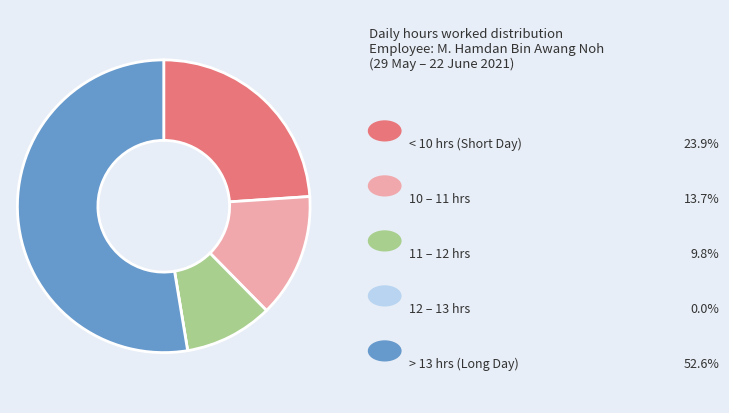

Is there a majority slice in this chart?

Yes